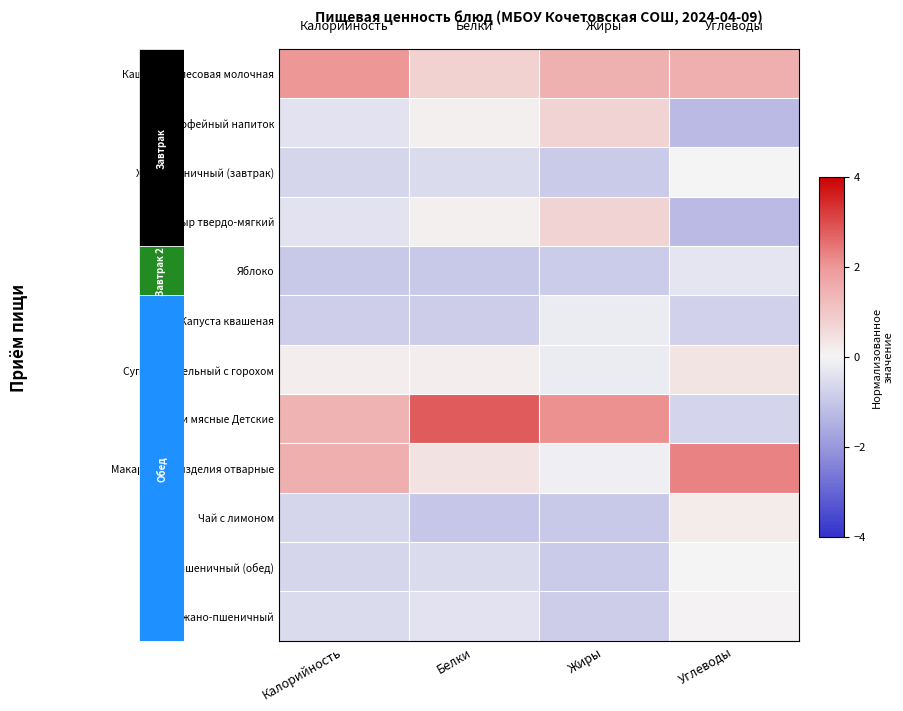

Rank the series by their maximum value, from lowest to highest.

Яблоко, Капуста квашеная, Хлеб пшеничный (завтрак), Хлеб пшеничный (обед), Хлеб ржано-пшеничный, Чай с лимоном, Суп картофельный с горохом, Кофейный напиток, Сыр твердо-мягкий, Каша геркулесовая молочная, Макаронные изделия отварные, Палочки мясные Детские